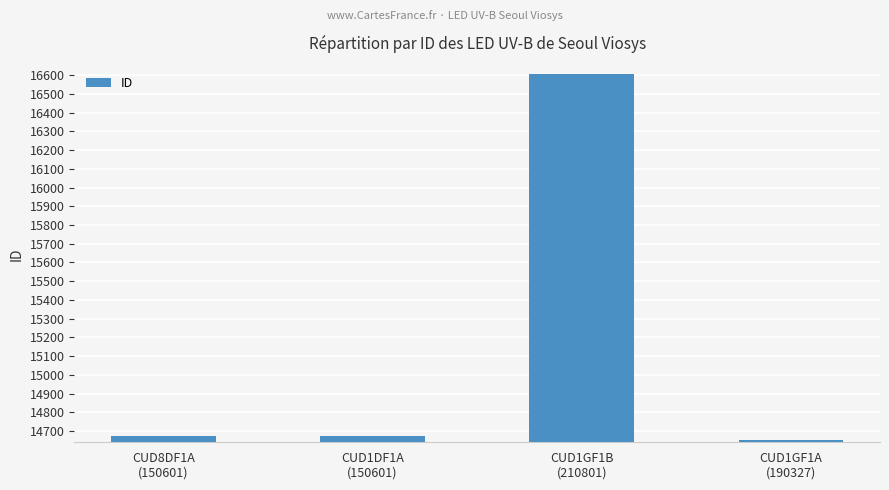

What is the value of the 2nd bar from the left?

14672